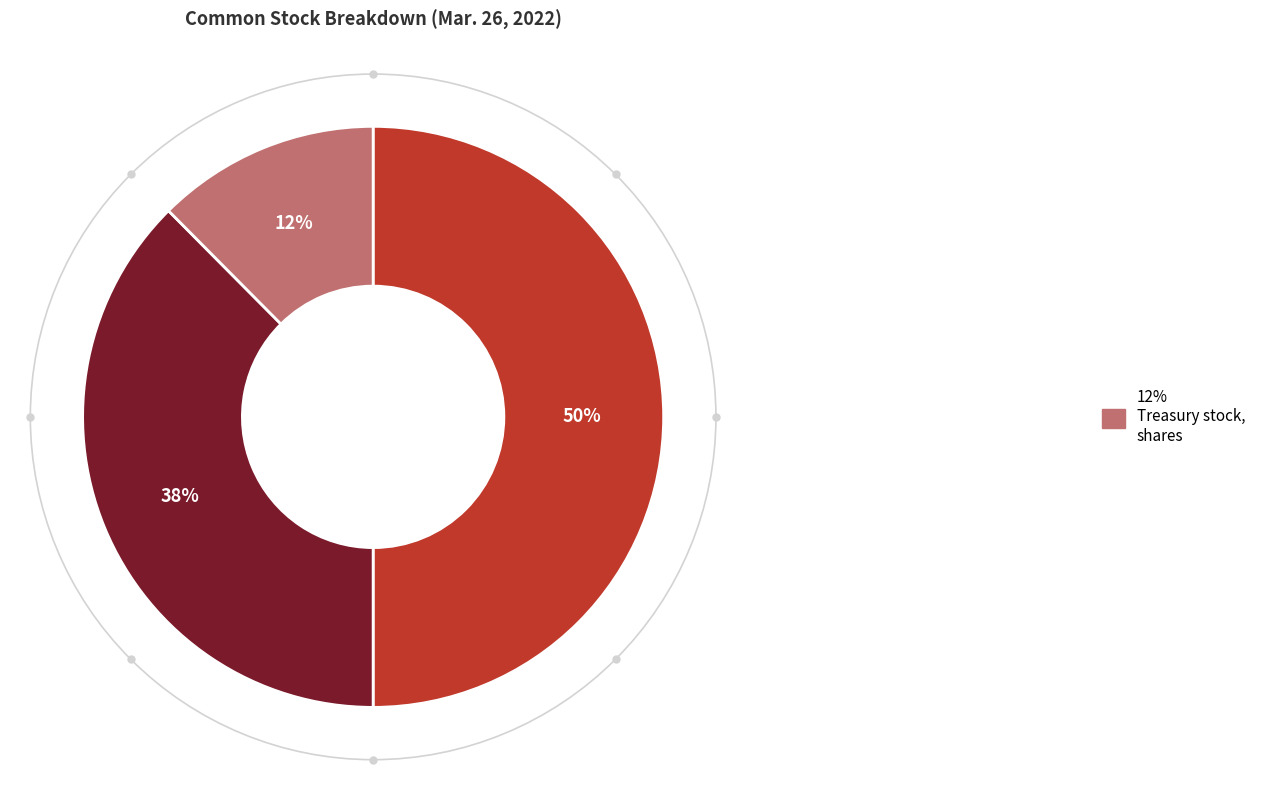

To the nearest percent, what is the difference between the largest and smallest slice percentages?

38%